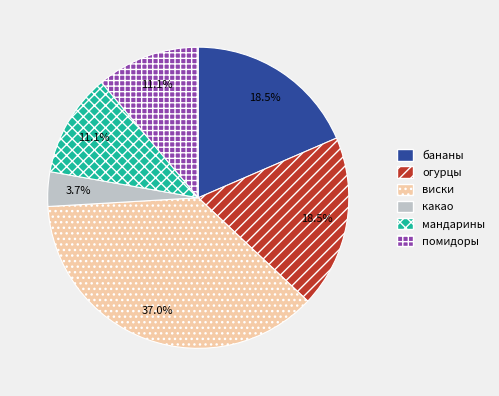

To the nearest percent, what is the difference between the largest and smallest slice percentages?

33%